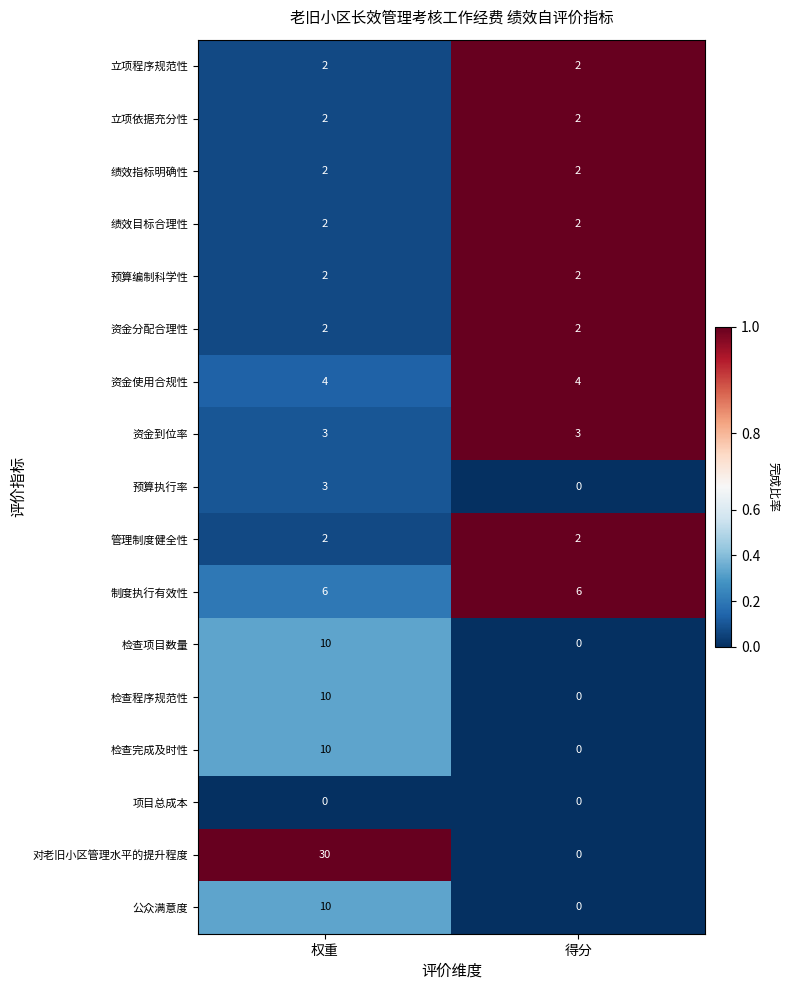

Which label corresponds to the largest value in the chart?

权重